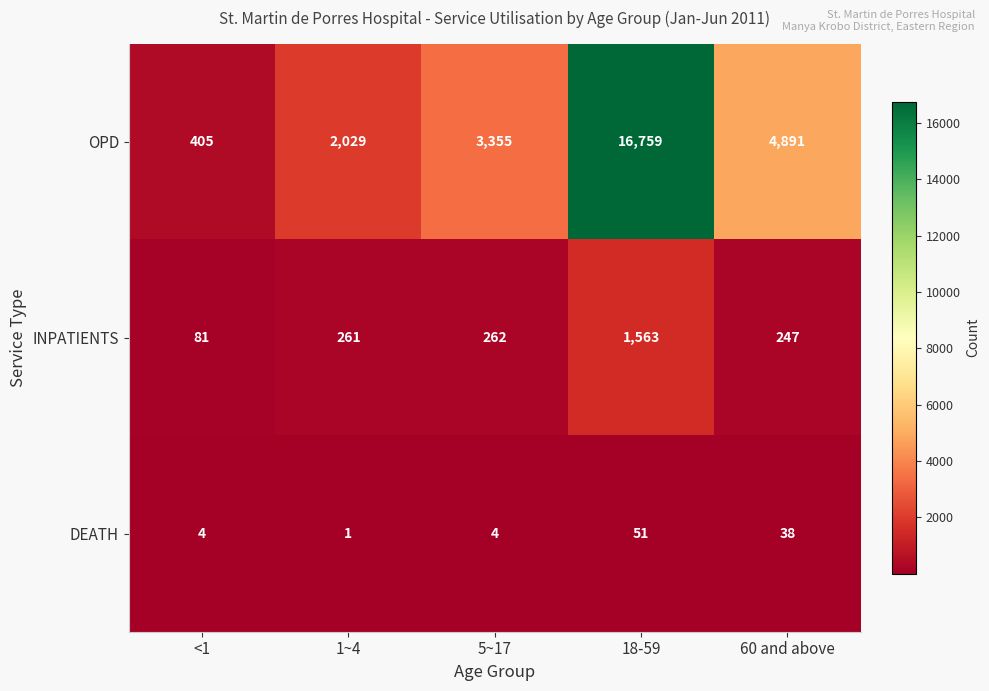

Is the value of DEATH at 5~17 greater than the value of OPD at 1~4?

No